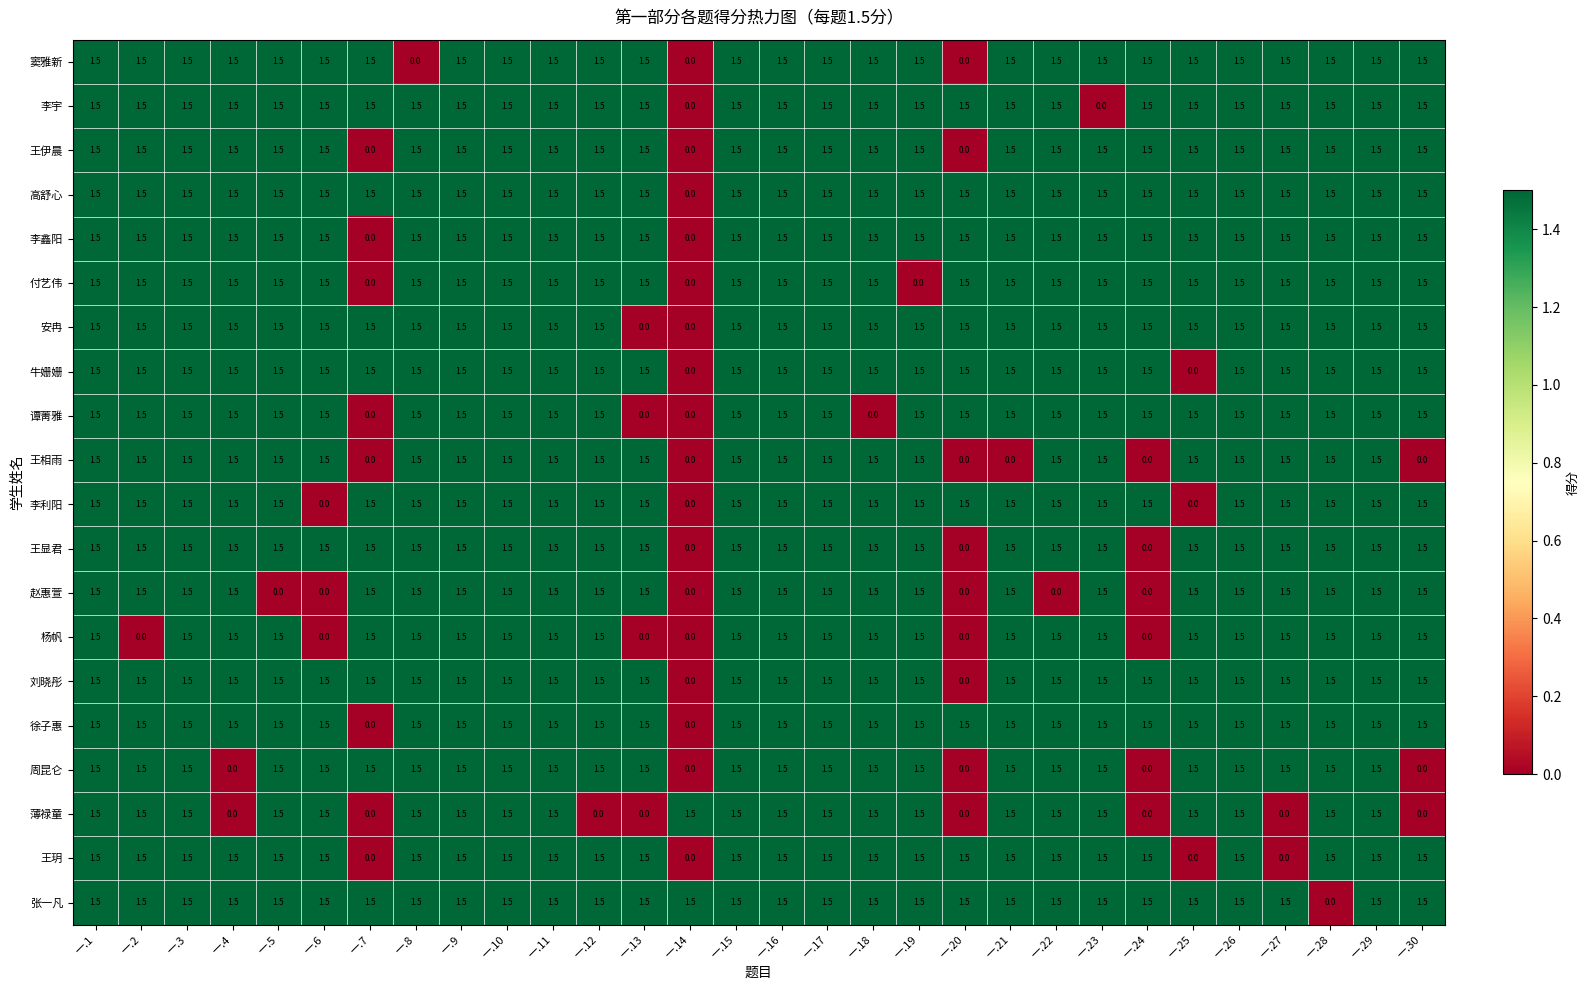

Is it true that 牛姗姗 equals 0.7 at 一.6?

False